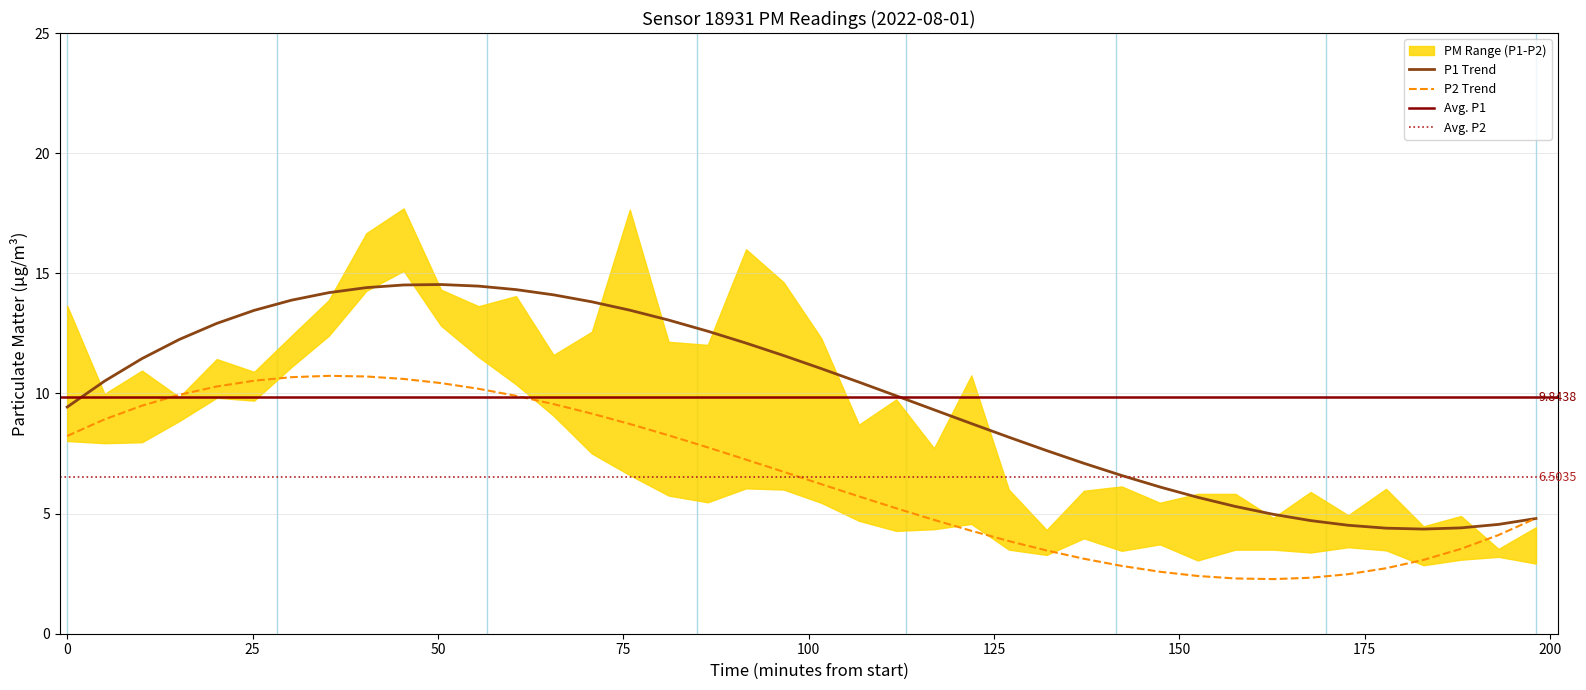

How many interior local valleys does the P1 series have?

14